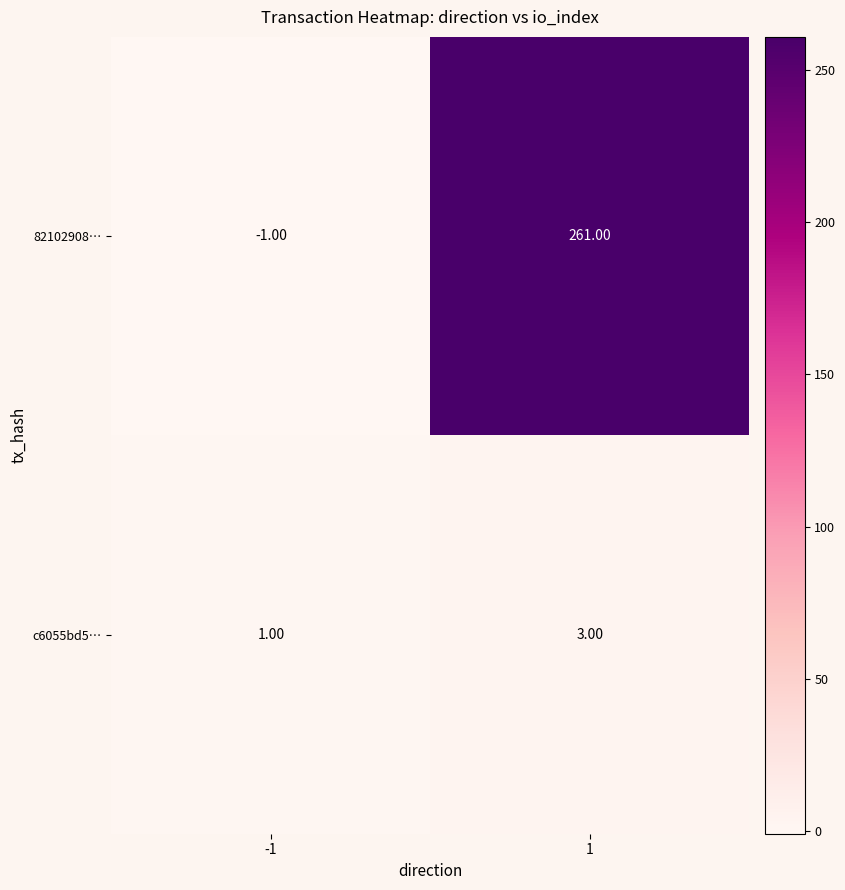

What is the difference between the 82102908… values at 1 and -1?

262